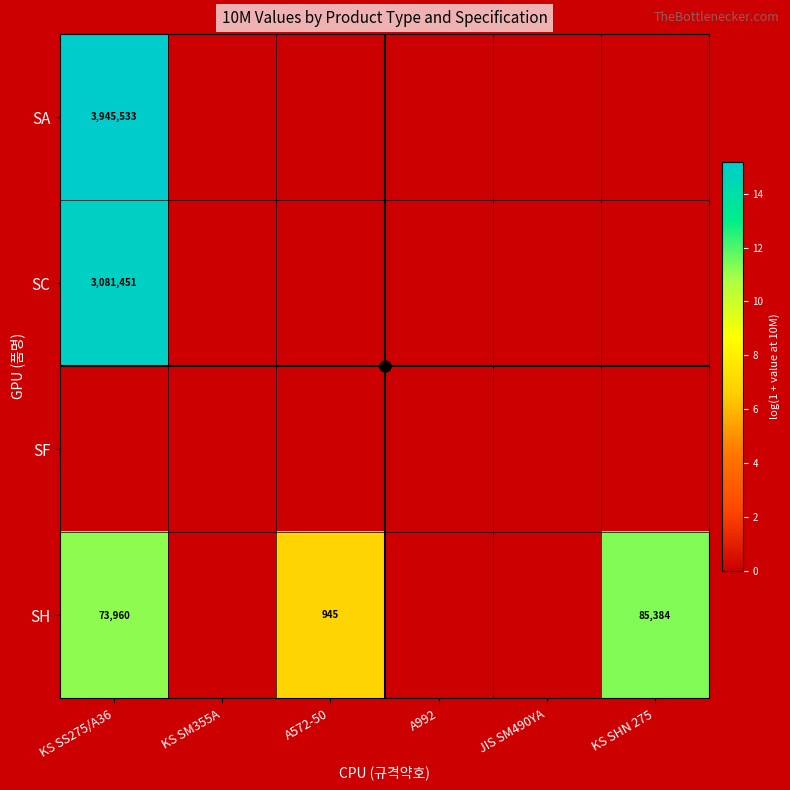

Is the value of SH at KS SS275/A36 greater than the value of SC at KS SS275/A36?

No